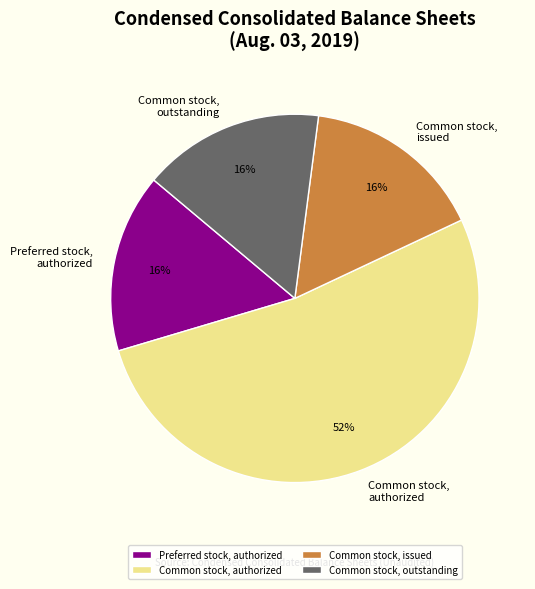

Is it true that Preferred stock, authorized is 16% of the pie?

True